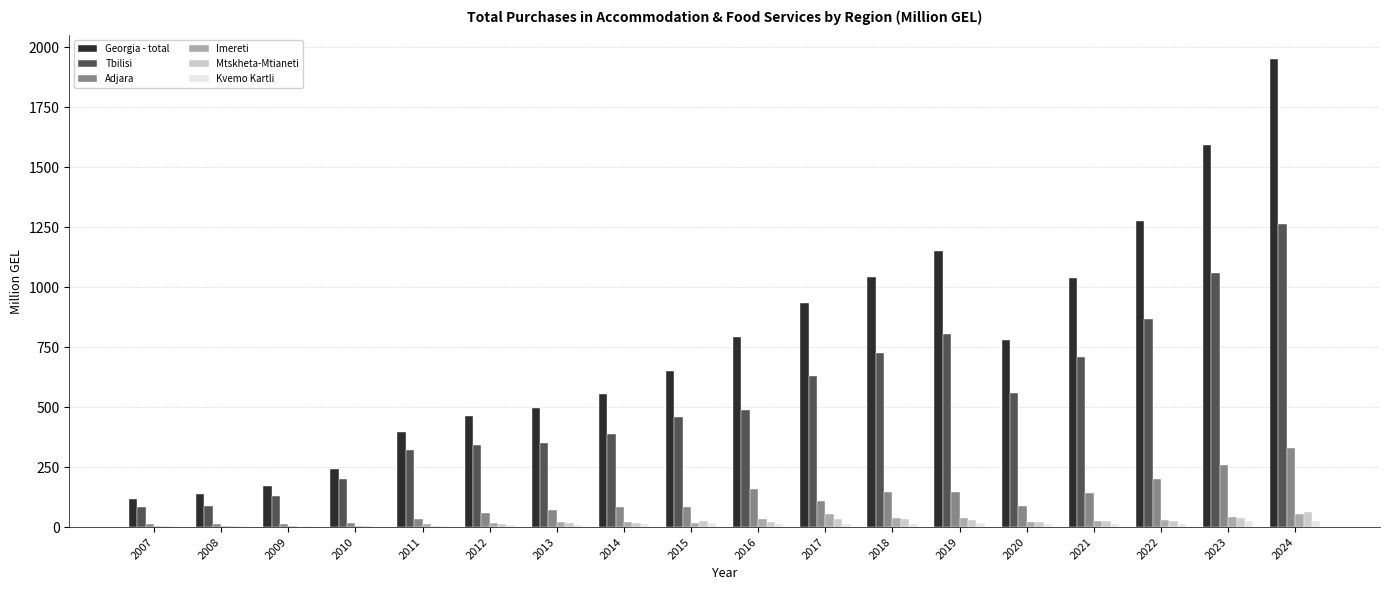

Which series has the widest spread of values?

Georgia - total